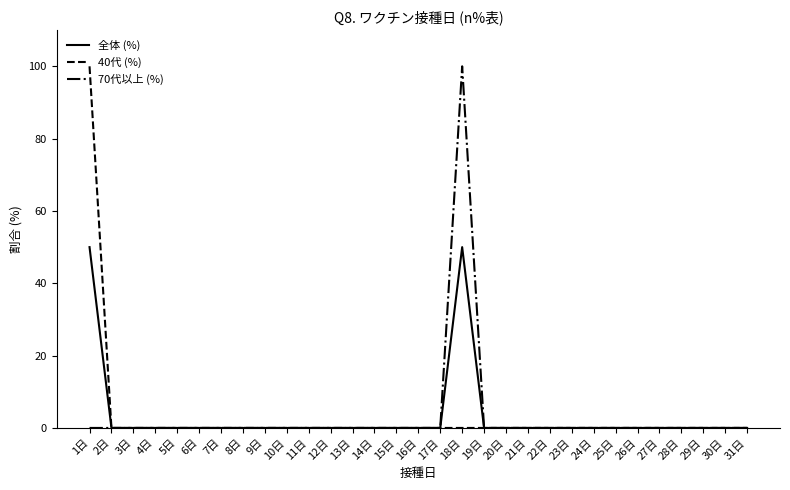

Reading left to right, extract all data points from this chart.

全体 (%): 50	0	0	0	0	0	0	0	0	0	0	0	0	0	0	0	0	50	0	0	0	0	0	0	0	0	0	0	0	0	0
40代 (%): 100	0	0	0	0	0	0	0	0	0	0	0	0	0	0	0	0	0	0	0	0	0	0	0	0	0	0	0	0	0	0
70代以上 (%): 0	0	0	0	0	0	0	0	0	0	0	0	0	0	0	0	0	100	0	0	0	0	0	0	0	0	0	0	0	0	0